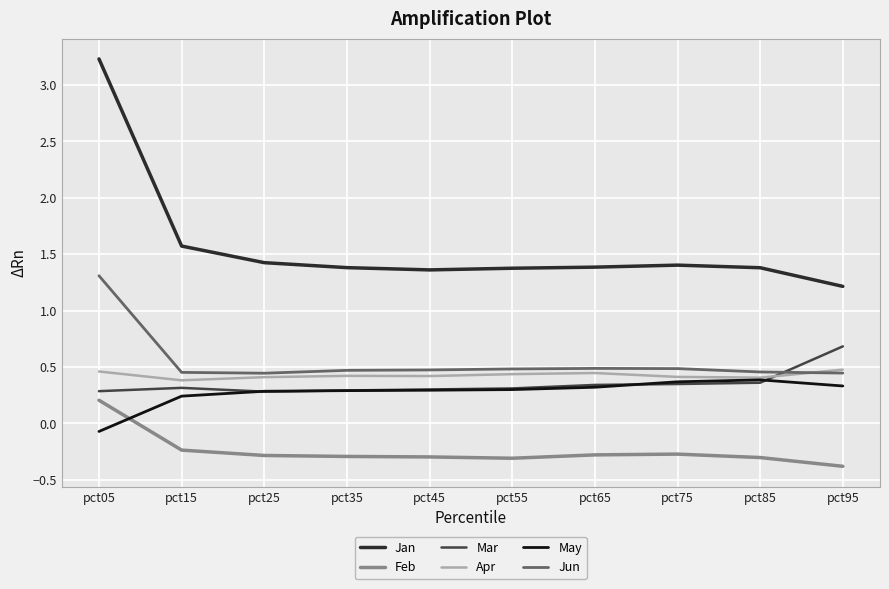

Count the Feb values in the range 0 to 1.

1